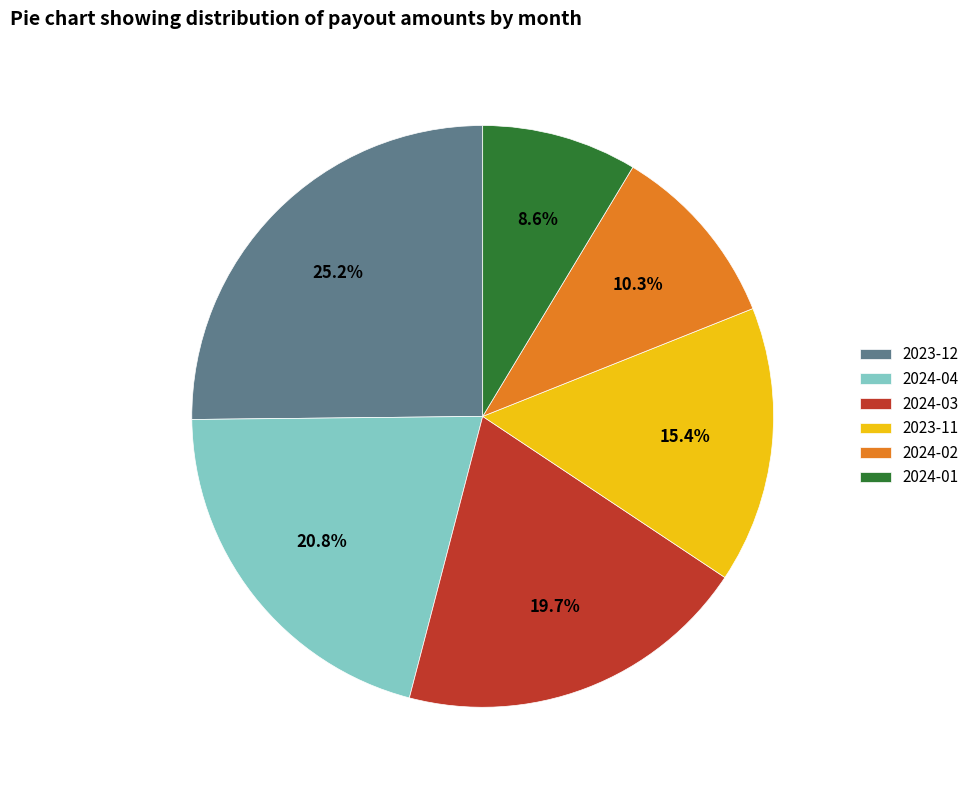

Rank the categories by value from highest to lowest.

2023-12, 2024-04, 2024-03, 2023-11, 2024-02, 2024-01